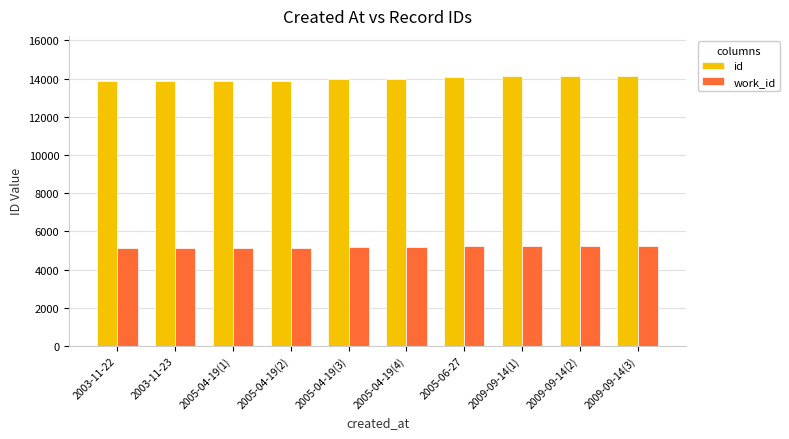

What is the maximum value shown in the chart?

14122